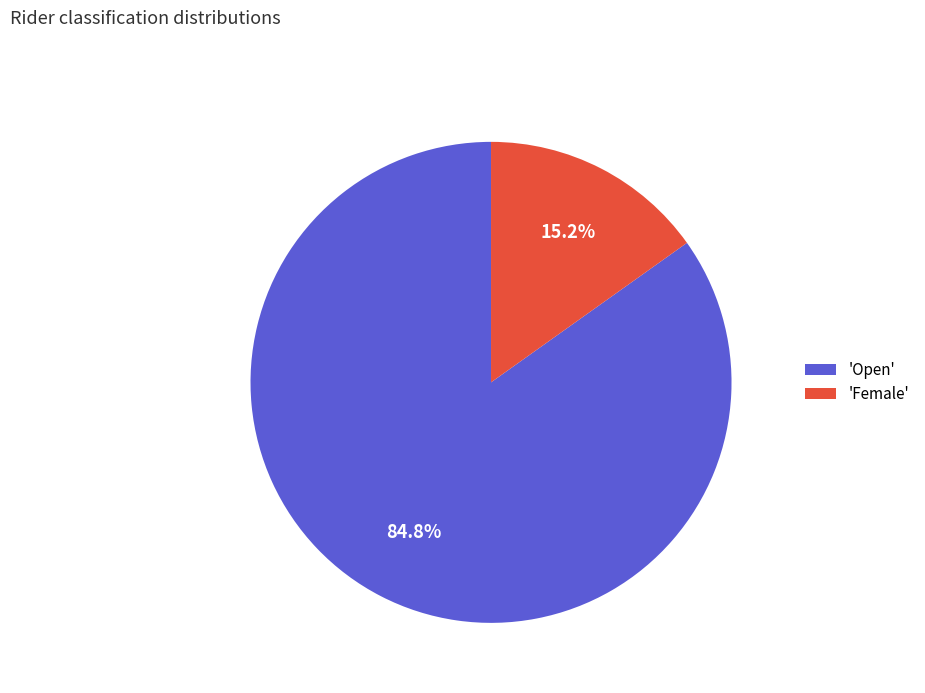

Which has a higher value, 'Open' or 'Female'?

'Open'